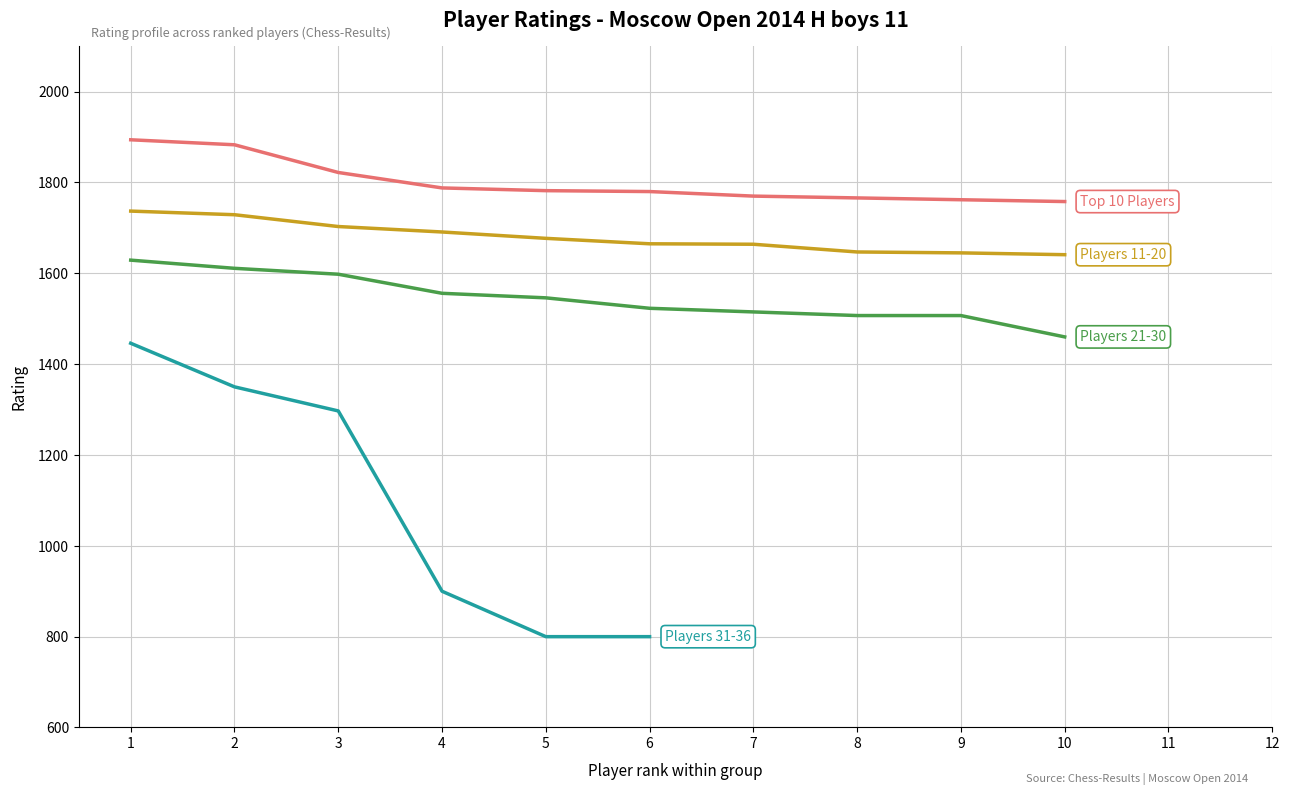

Is it true that Players 11-20 equals 3015 at 1?

False